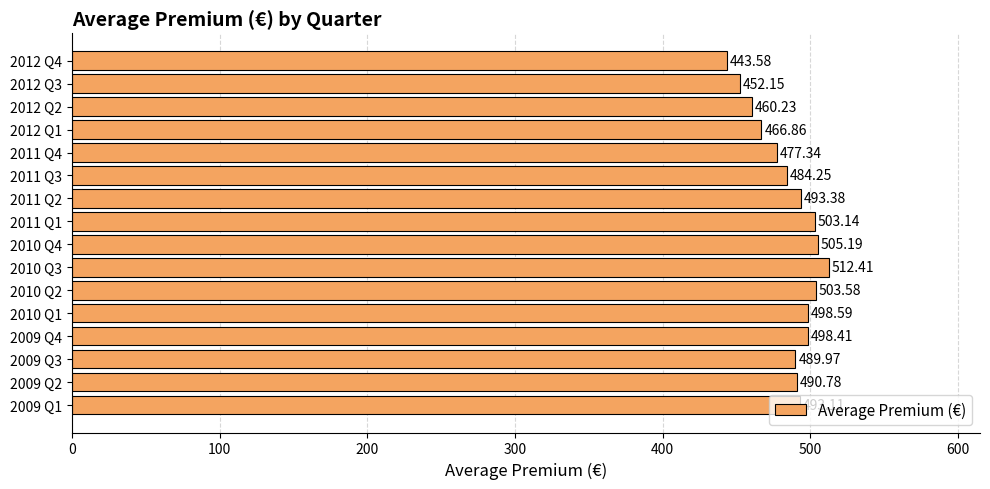

Where is the data nearest to the value 477?

2011 Q4